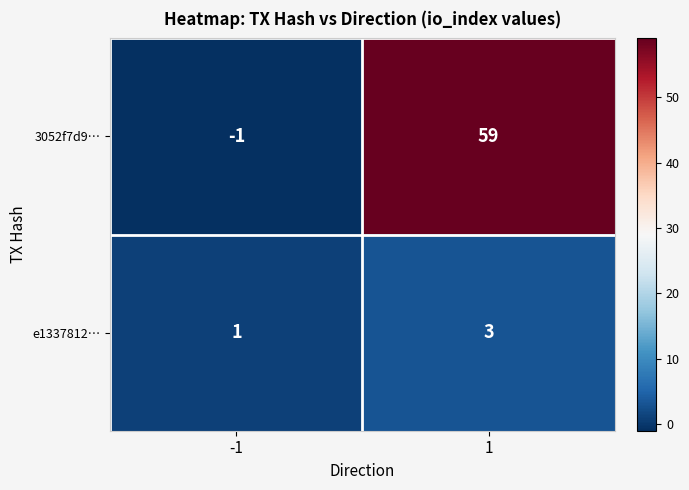

The value of e1337812… at 1 is 3. True or false?

True